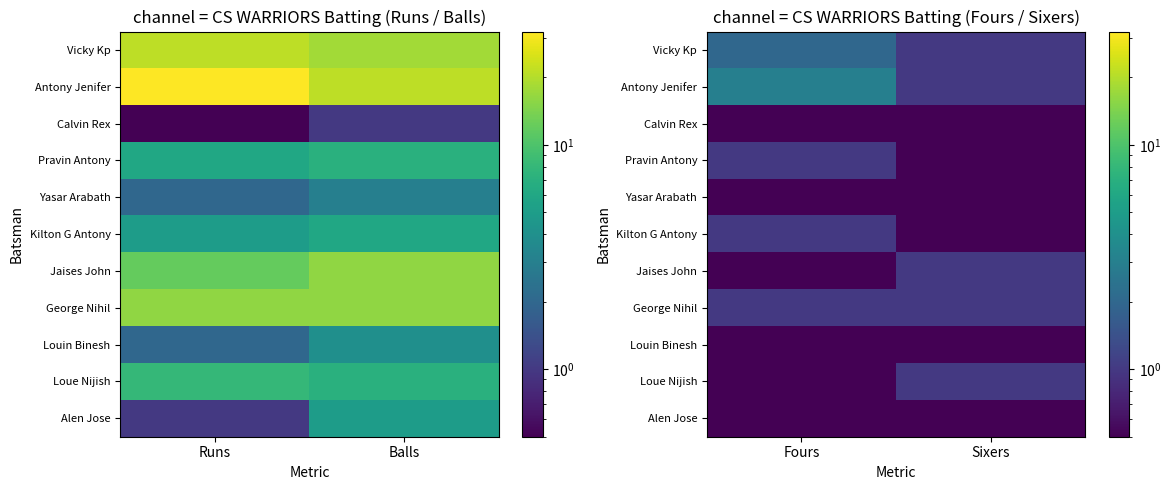

Count the number of data series in this chart.

11